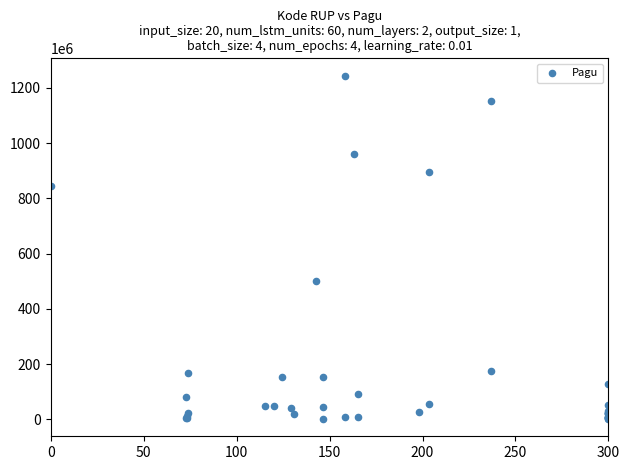

What Y value in the scatter plot is closest to 622840000?

499932000